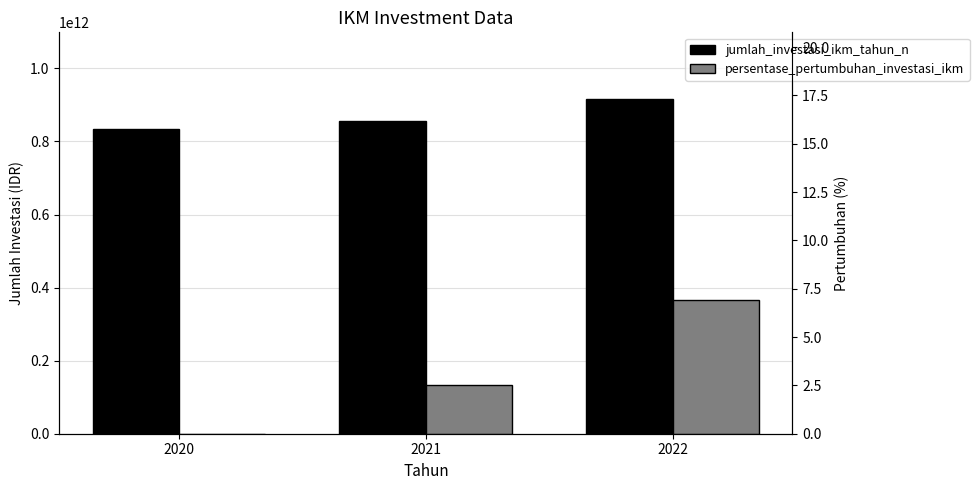

Where does the persentase_pertumbuhan_investasi_ikm series first go above 2?

2021